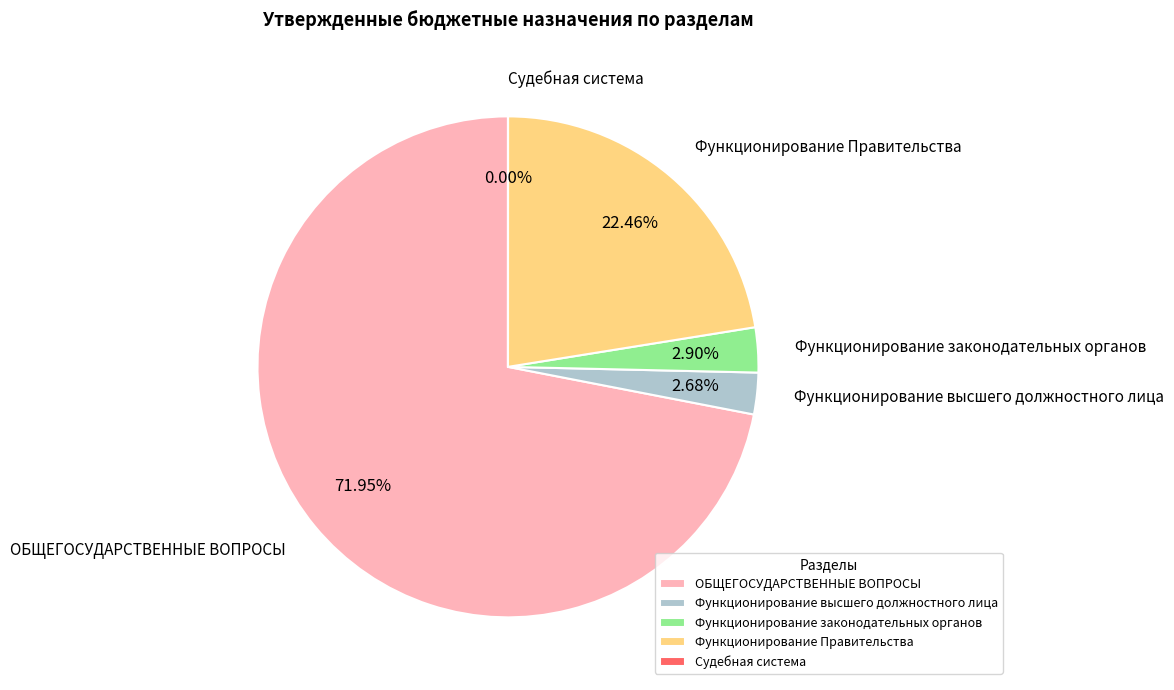

What portion of the pie excludes Функционирование высшего должностного лица?

97.3%